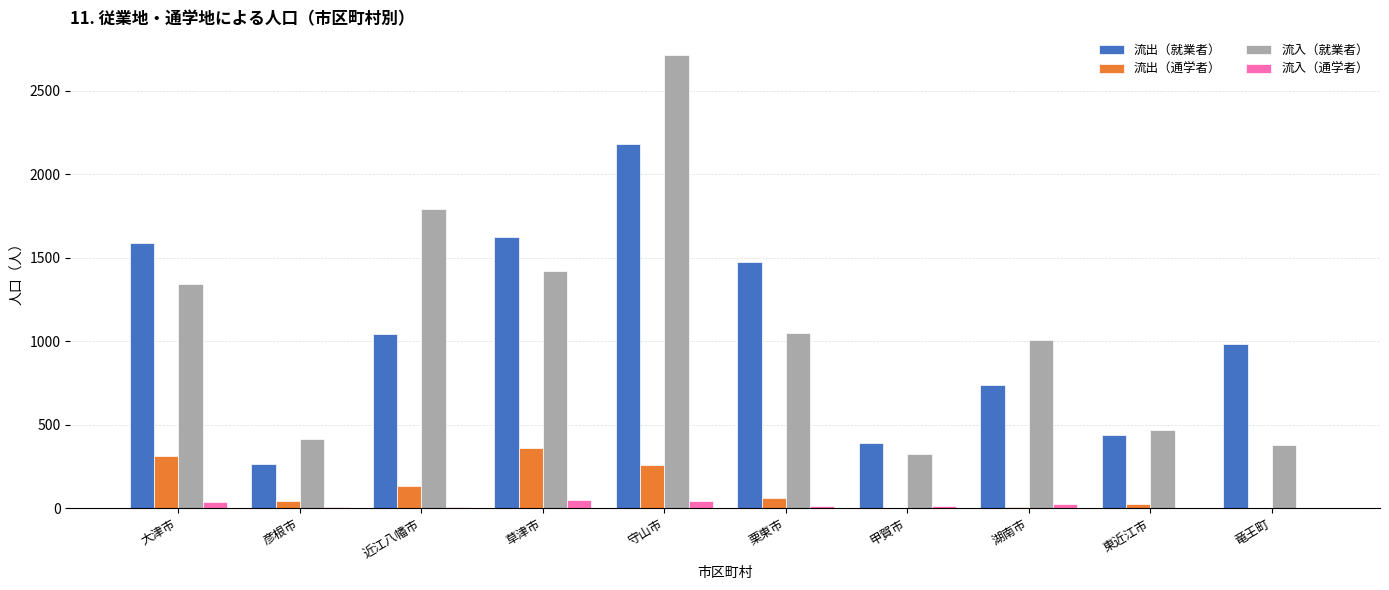

Which series changed the most between 彦根市 and 竜王町?

流出（就業者）